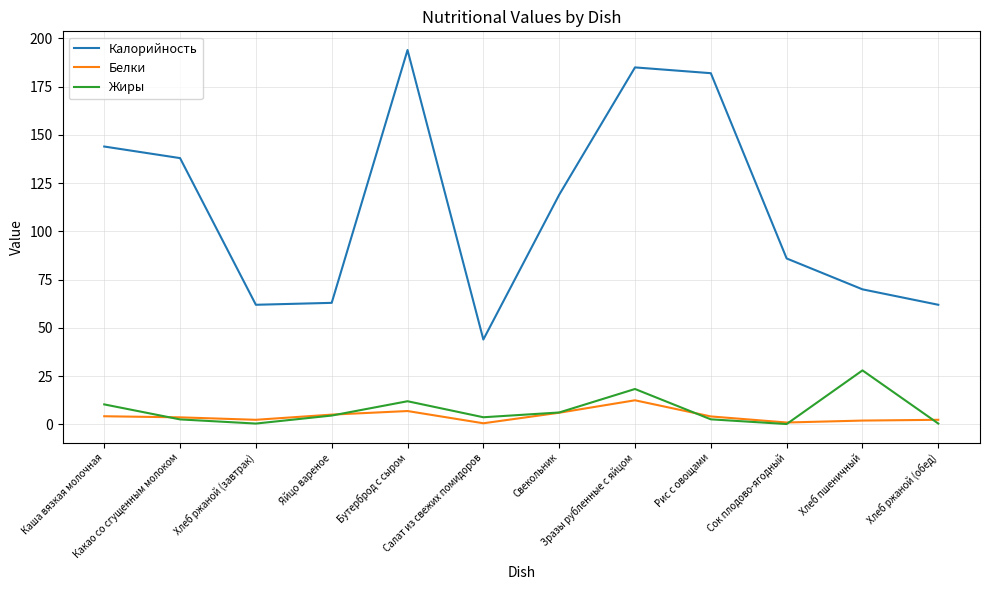

What are all the series names shown in the legend?

Калорийность, Белки, Жиры